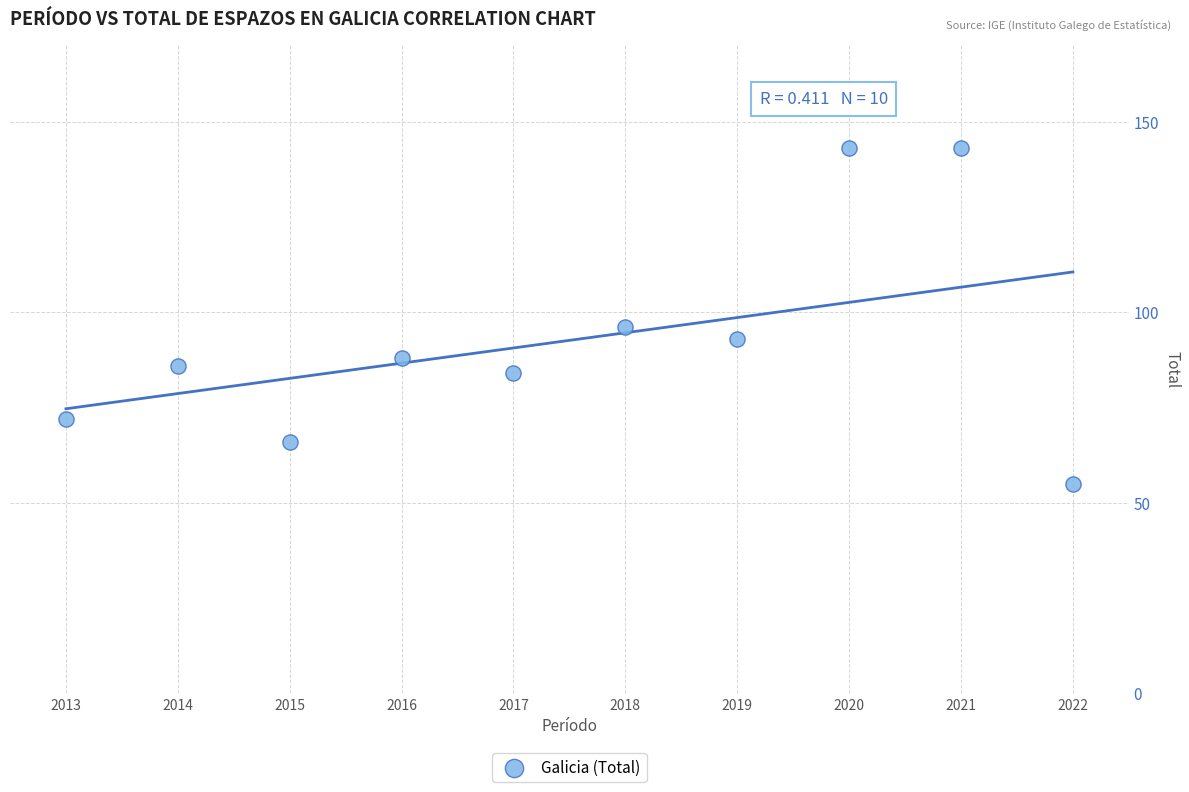

What is the average X value?

2018